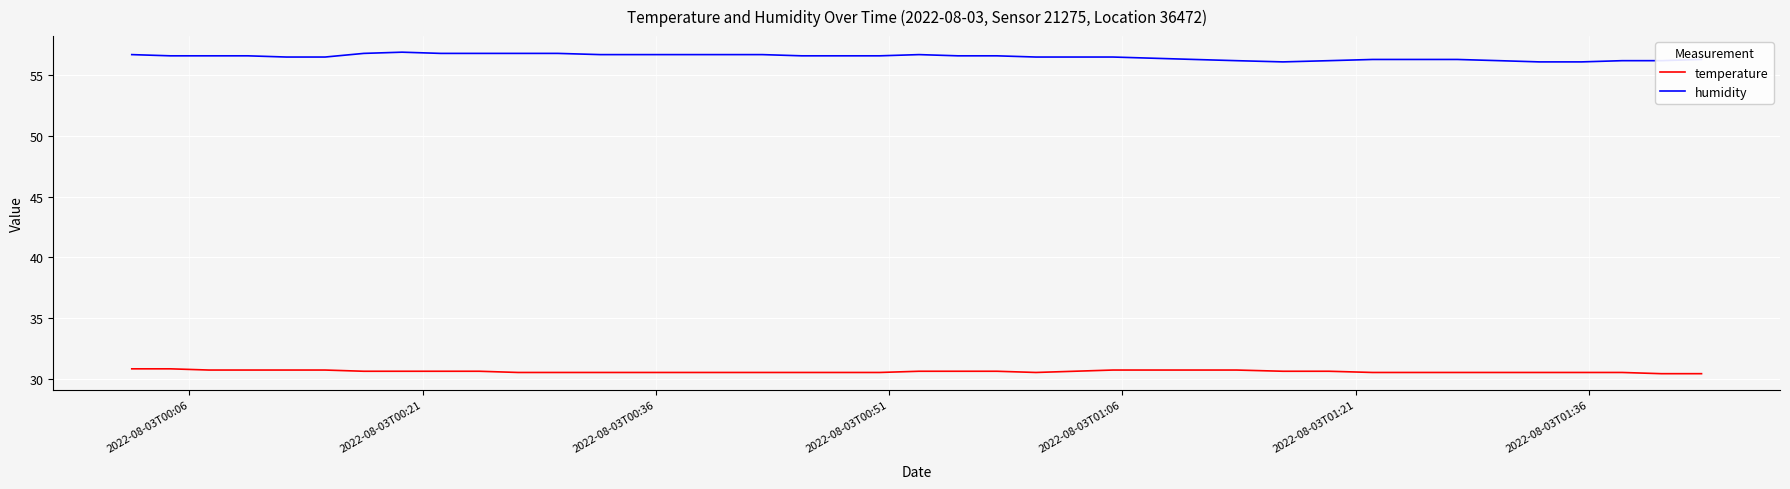

List the series in order of their peak value, highest first.

humidity, temperature